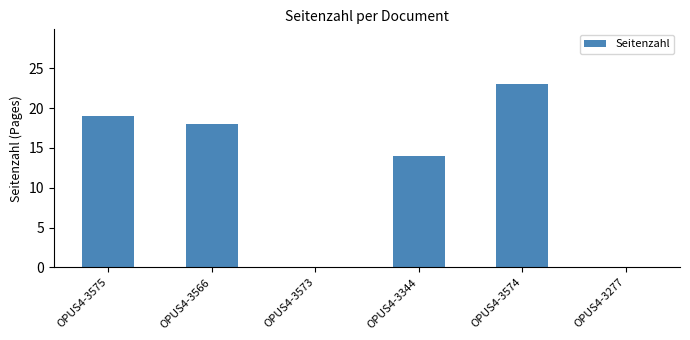

What is the change in value from OPUS4-3575 to OPUS4-3277?

-19